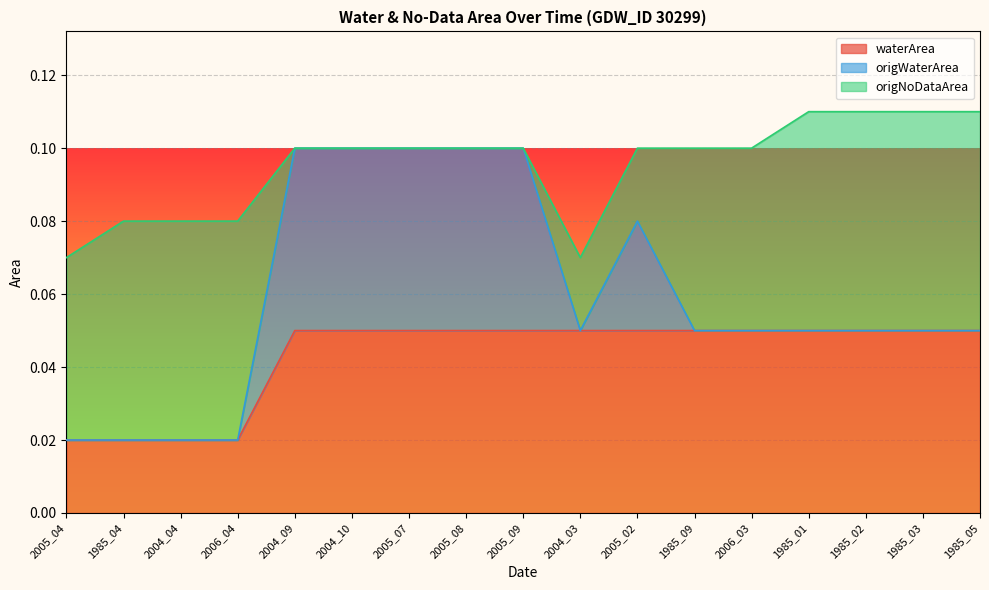

At which label is origWaterArea closest to 0?

2005_04